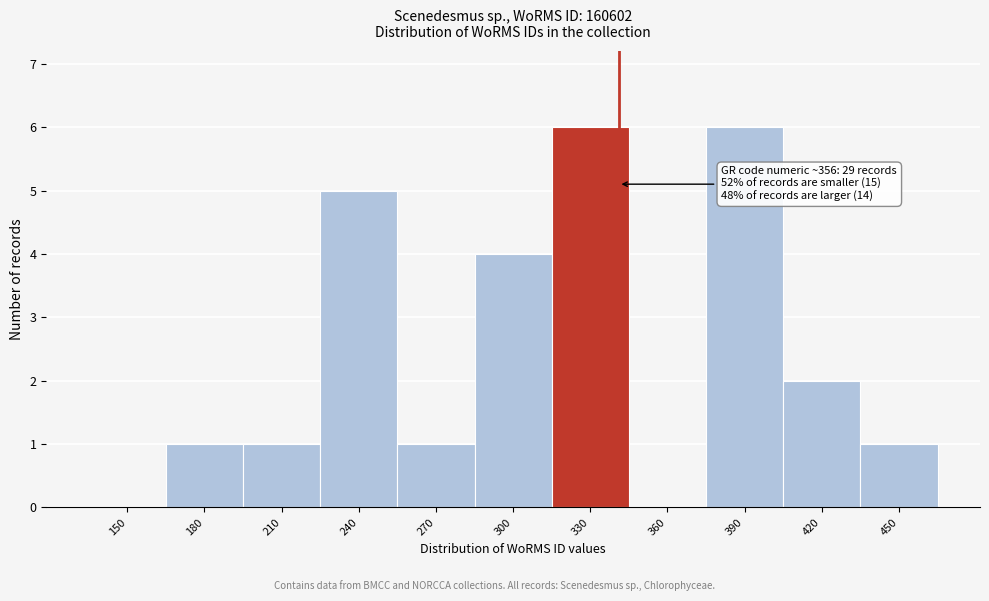

Reading left to right, what are all the values shown in this chart?

150=0	180=1	210=1	240=5	270=1	300=4	330=6	360=0	390=6	420=2	450=1